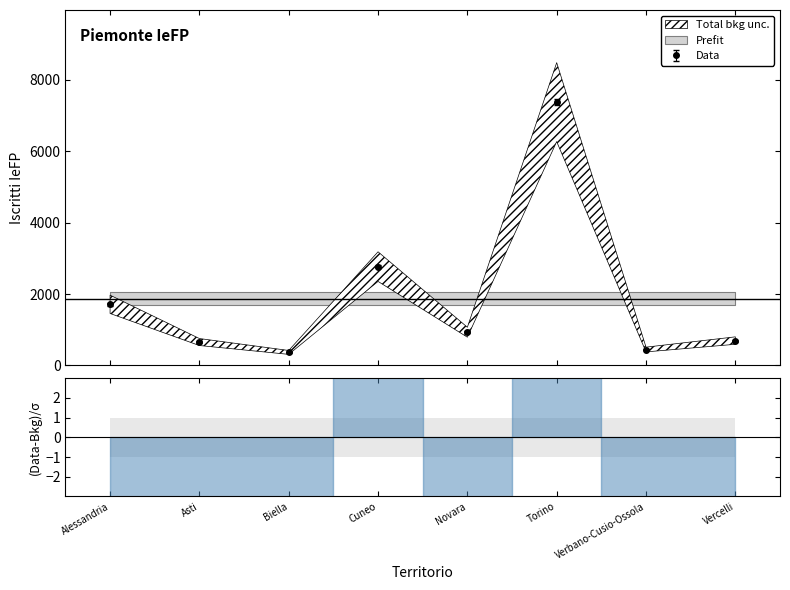

Which label corresponds to the smallest value in the chart?

Biella